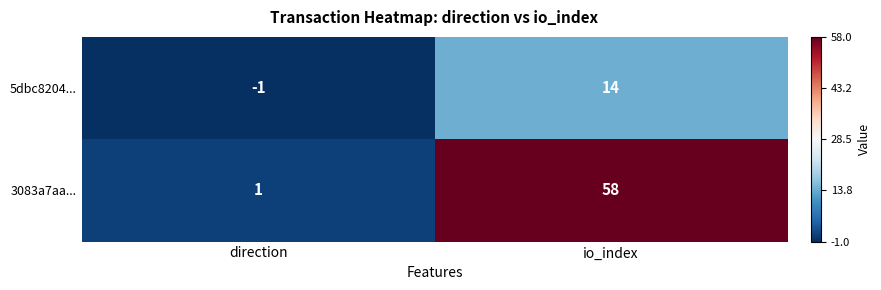

List the series in order of their overall mean, highest first.

3083a7aa..., 5dbc8204...